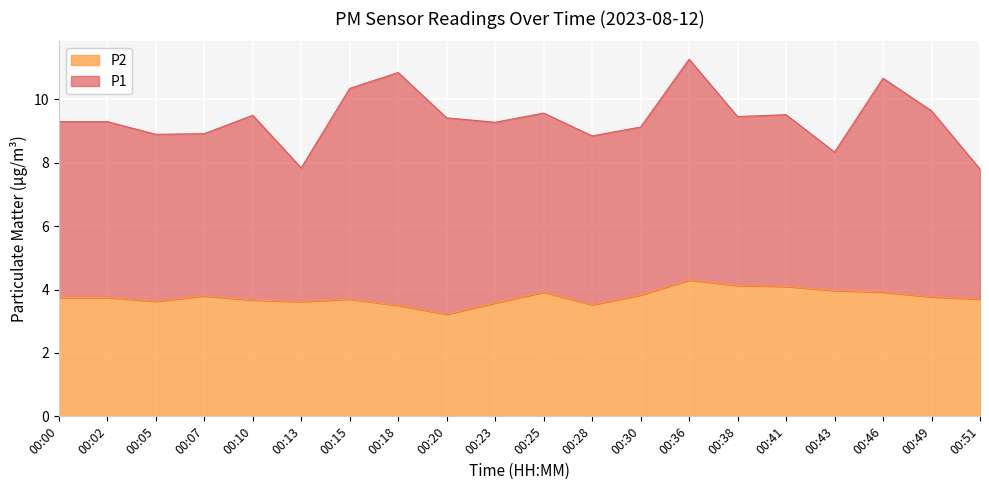

What is the greatest value displayed?

4.3